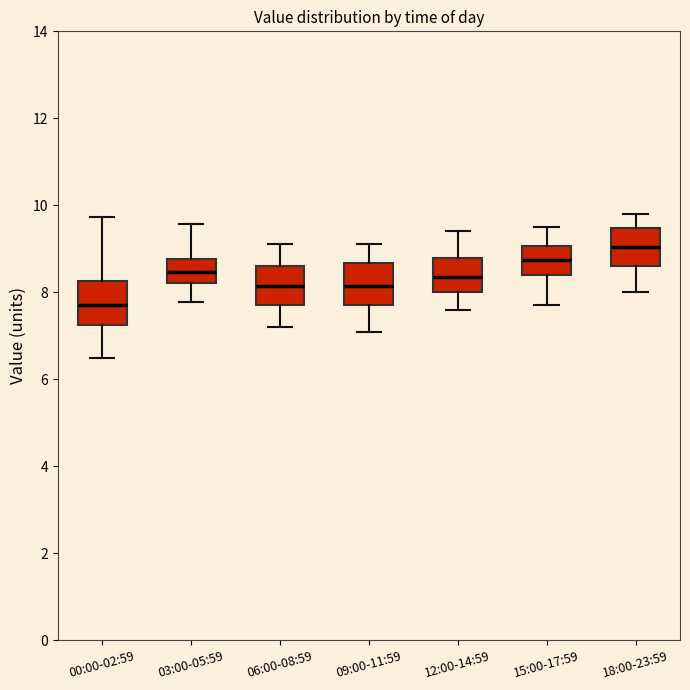

Where is the lower edge of the box for 03:00-05:59 on the y-axis? The values are not printed on the chart, so give them approximately, as read against the axis.

8.2